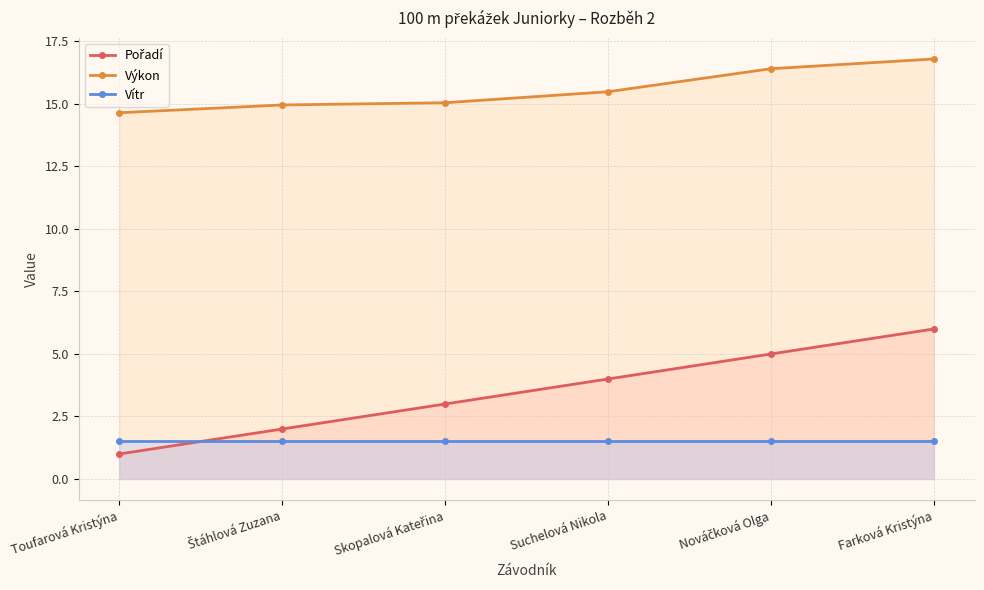

The value of Výkon at Farková Kristýna is 16.8. True or false?

True